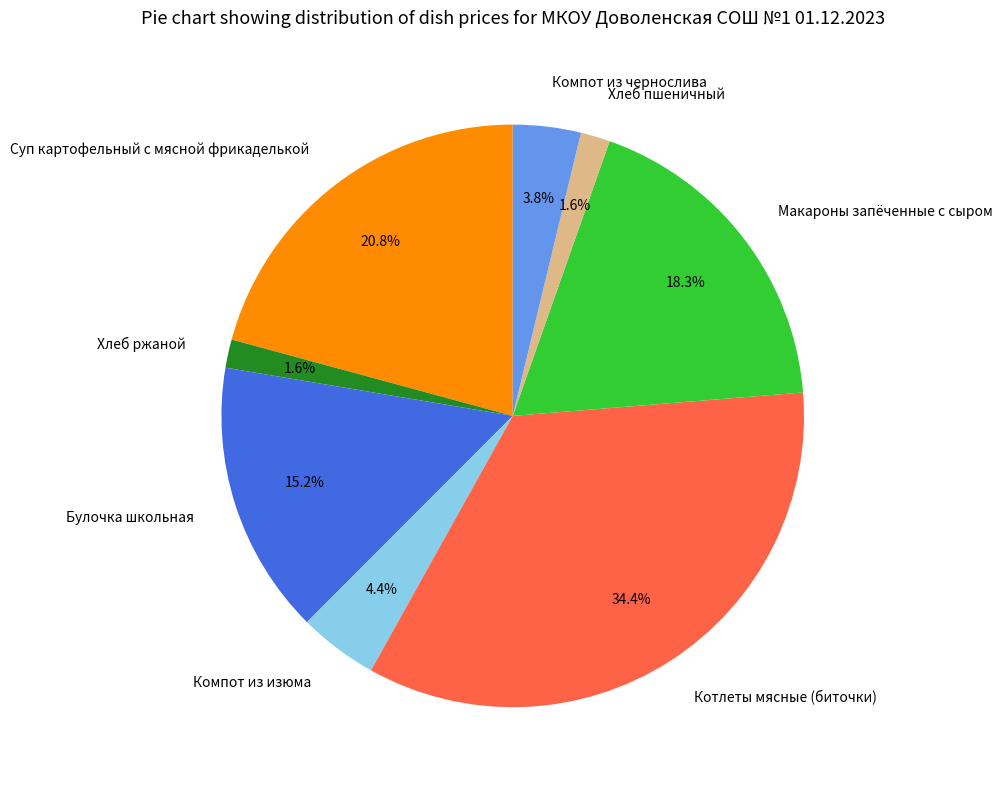

How many segments does this pie chart have?

8